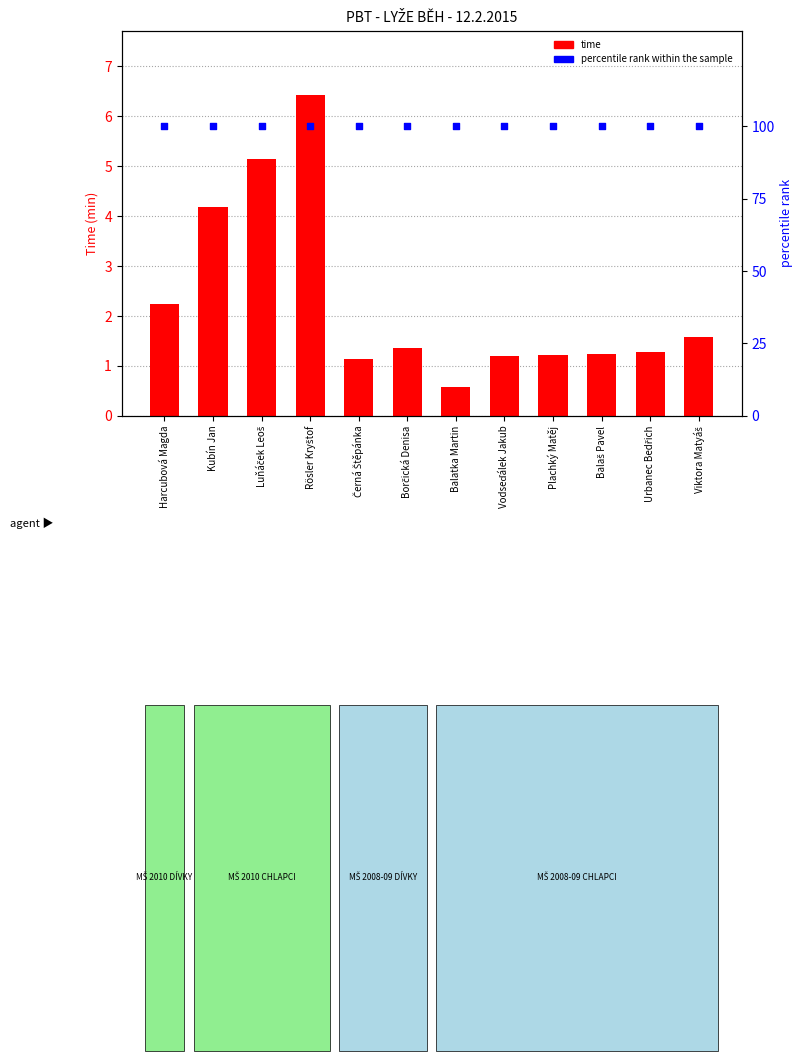

Which series contains the lowest Y value?

time